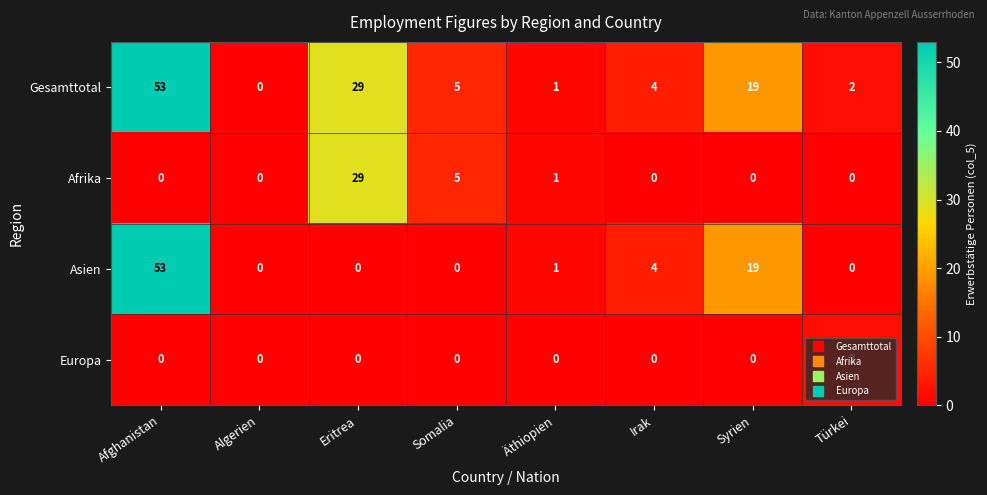

The value of Asien at Irak is 1. True or false?

False